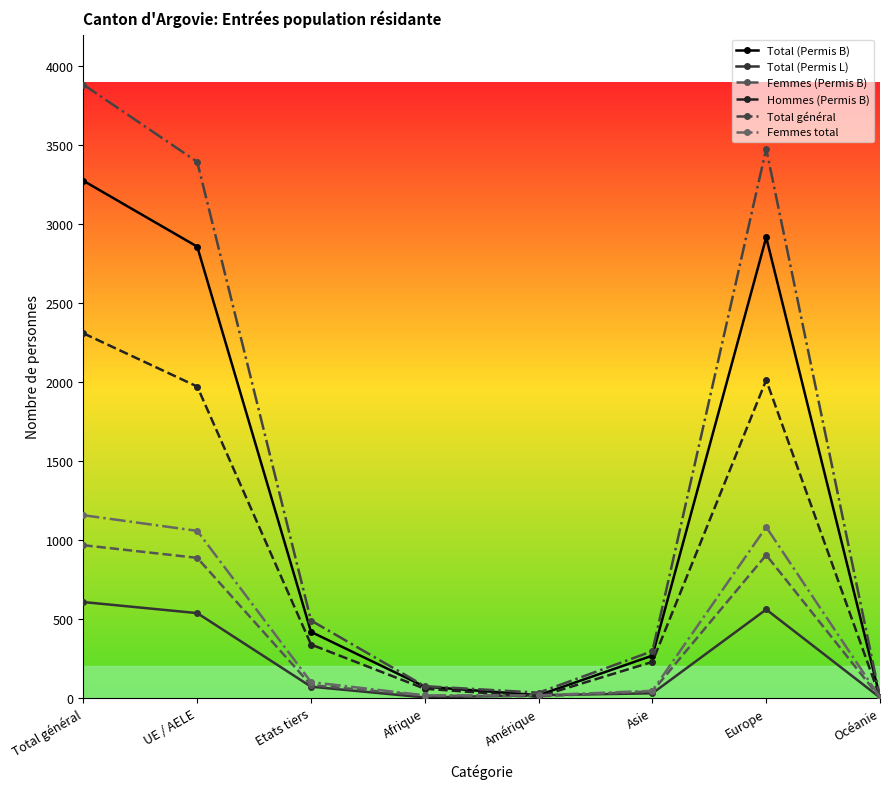

Is this an area chart (filled region under the line)?

No